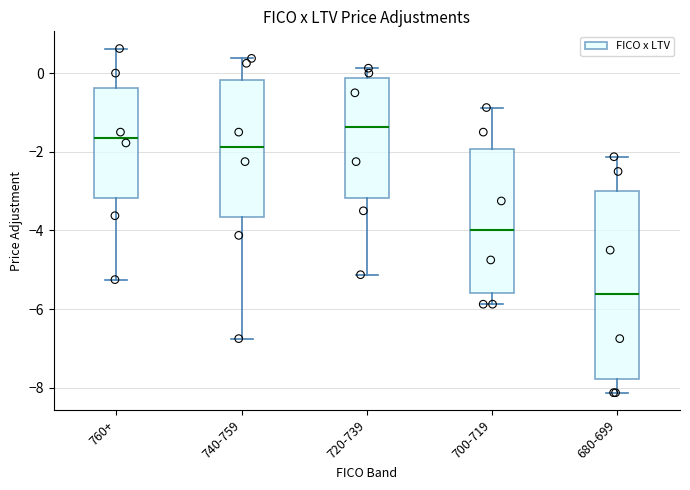

Which box's median line is the highest?

720-739